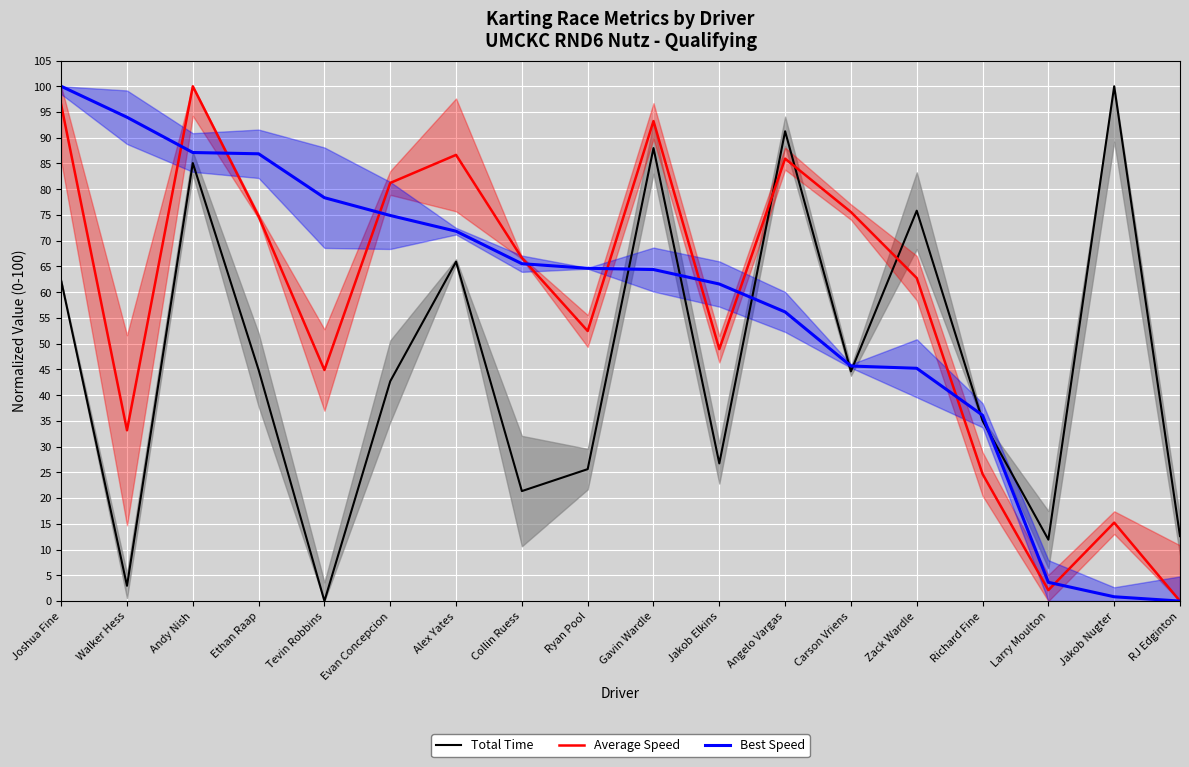

Reading left to right, extract all data points from this chart.

Total Time: 62.2	3.0	85.1	44.9	0.0	42.7	65.9	21.4	25.6	88.0	26.7	91.3	44.6	75.8	35.0	11.9	100.0	12.6
Average Speed: 96.4	33.2	100.0	74.7	44.9	81.2	86.7	66.7	52.5	93.2	48.9	85.9	75.6	62.7	24.7	2.1	15.2	0.0
Best Speed: 100.0	94.0	87.1	86.9	78.4	74.9	71.8	65.5	64.6	64.4	61.6	56.2	45.7	45.2	36.1	3.6	0.8	0.0